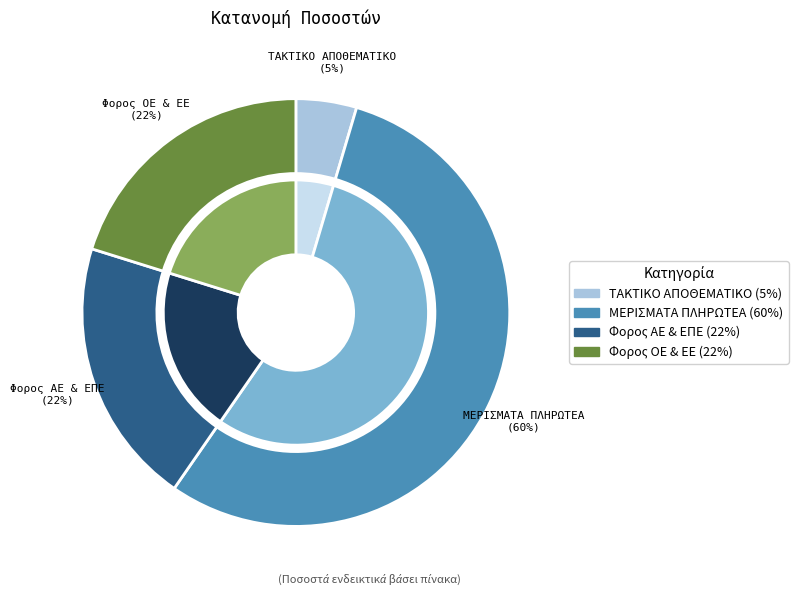

Is the sum of ΤΑΚΤΙΚΟ ΑΠΟΘΕΜΑΤΙΚΟ and Φορος ΟΕ & ΕΕ greater than half?

No